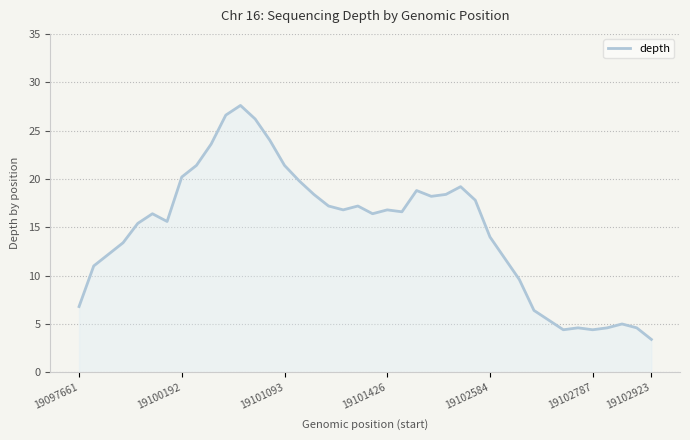

What is the difference between the maximum and minimum values?

24.2